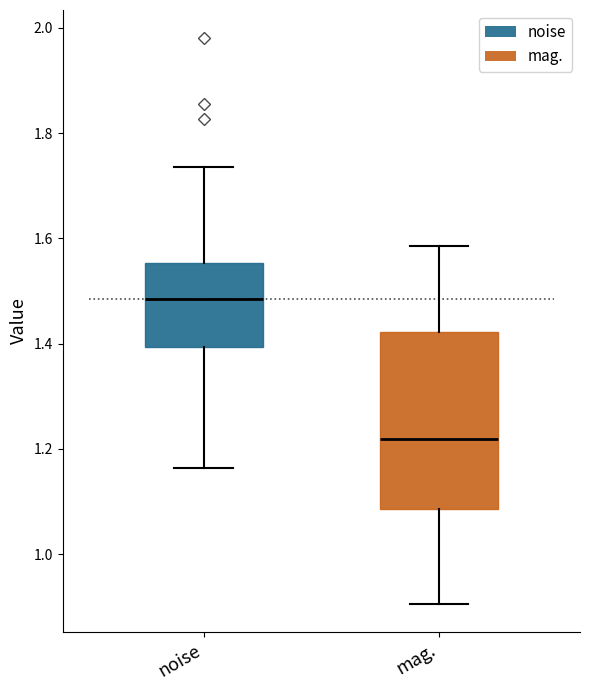

Which box's median line is the highest?

noise